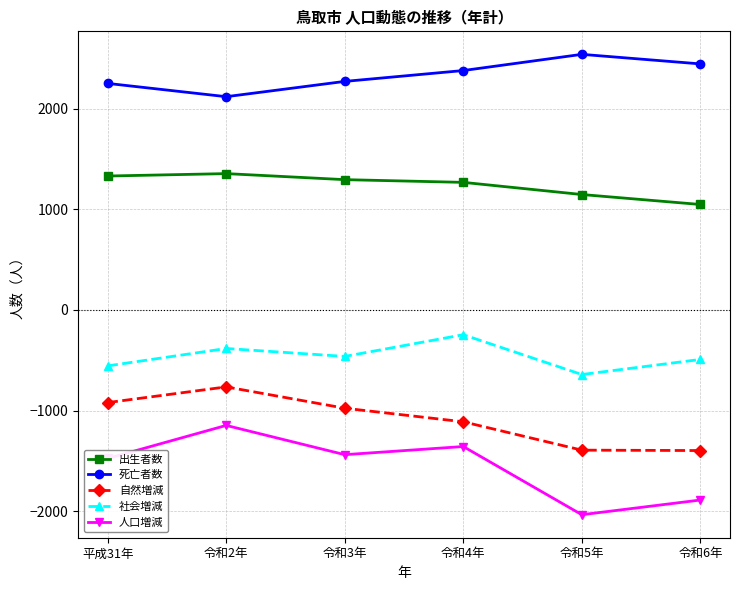

Which category has the lowest value in the 出生者数 series?

令和6年